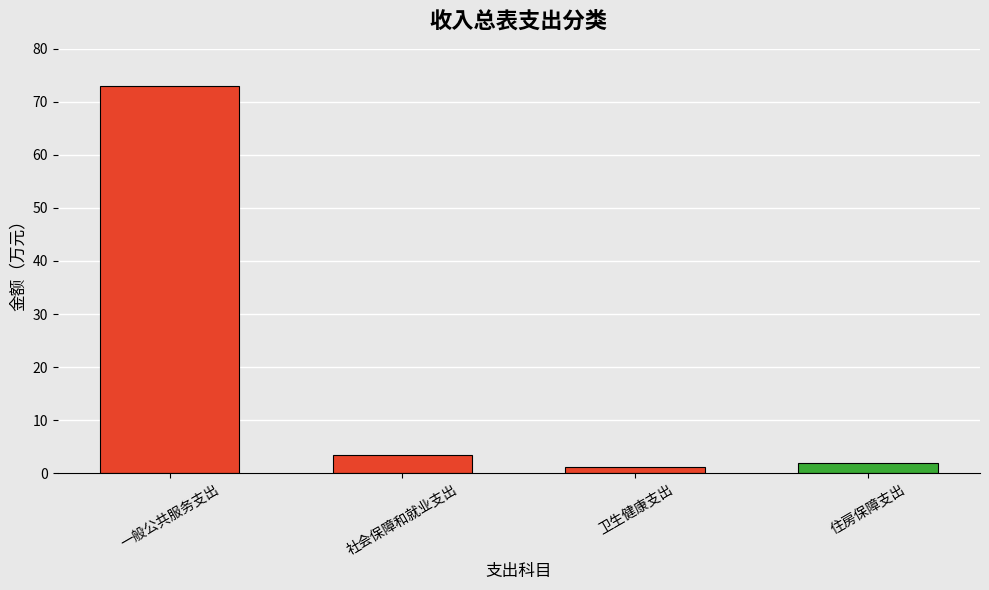

Rank the categories by value from highest to lowest.

一般公共服务支出, 社会保障和就业支出, 住房保障支出, 卫生健康支出